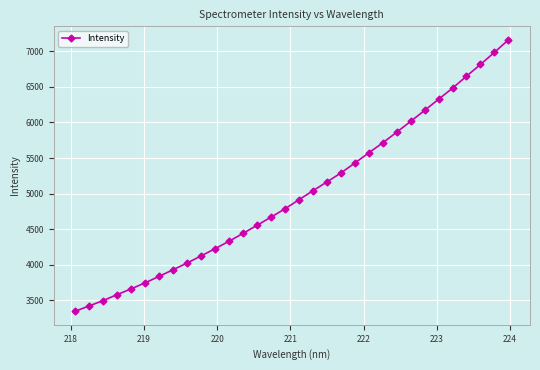

What is the greatest value displayed?

7161.6